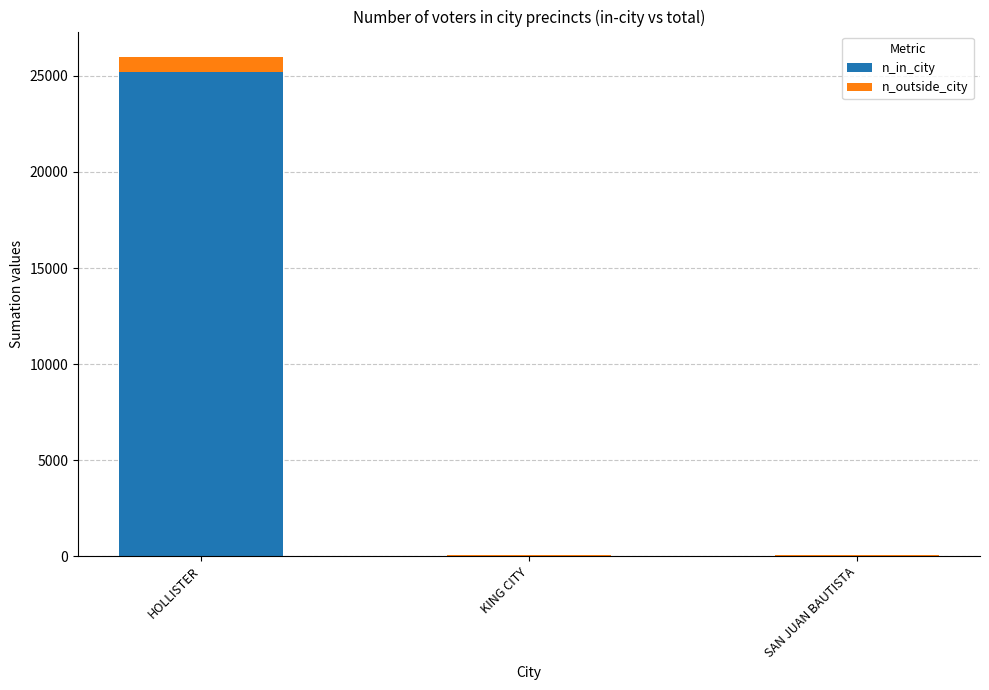

Which category has the highest value in the n_in_city series?

HOLLISTER